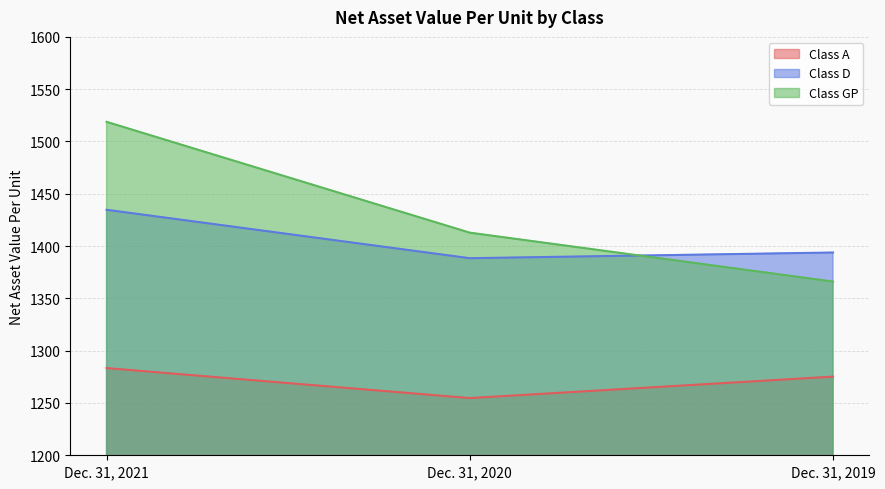

What is the value of the Class A point at the 1st from the left?

1283.3